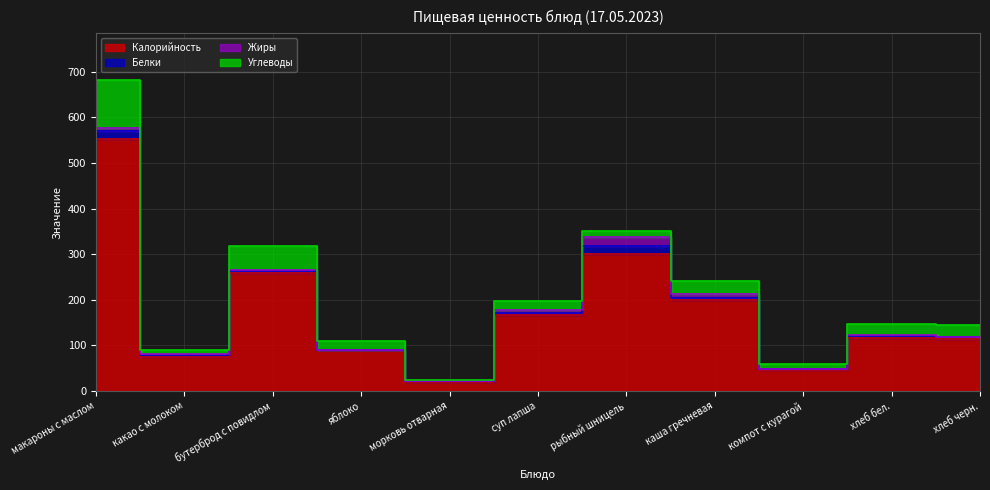

What is the label of the 9th point from the left?

компот с курагой